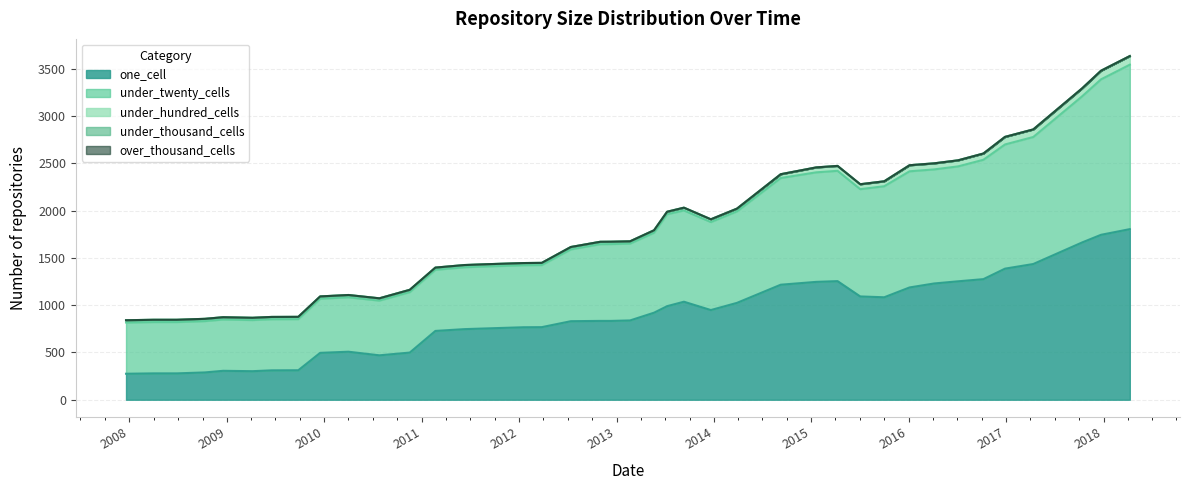

After their last crossing, which series has the higher values: under_twenty_cells or one_cell?

one_cell